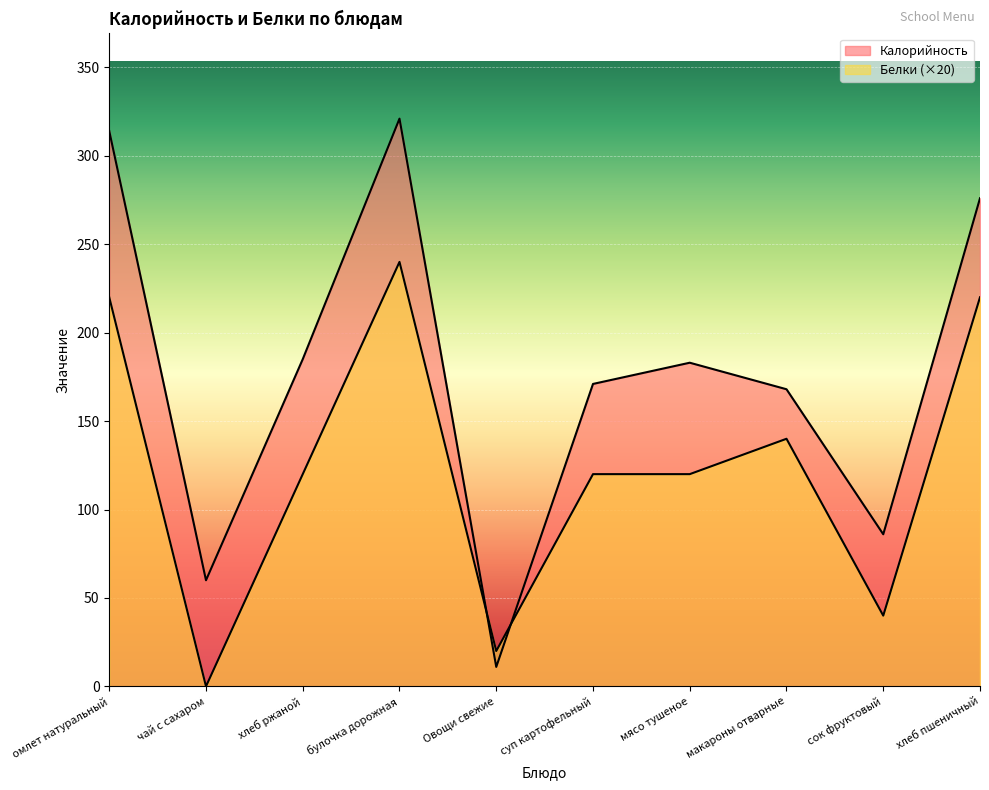

How many lines are shown in the chart?

2